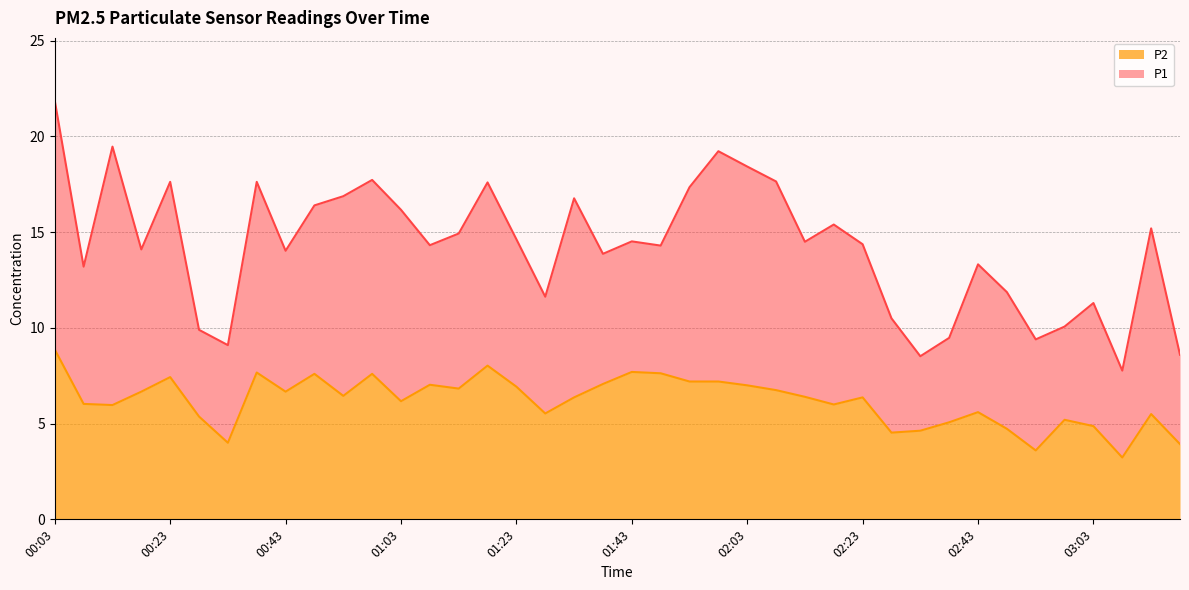

Which has a higher value, 02:28 or 02:13?

02:13